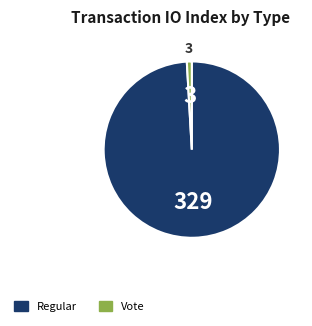

Is there a majority slice in this chart?

Yes